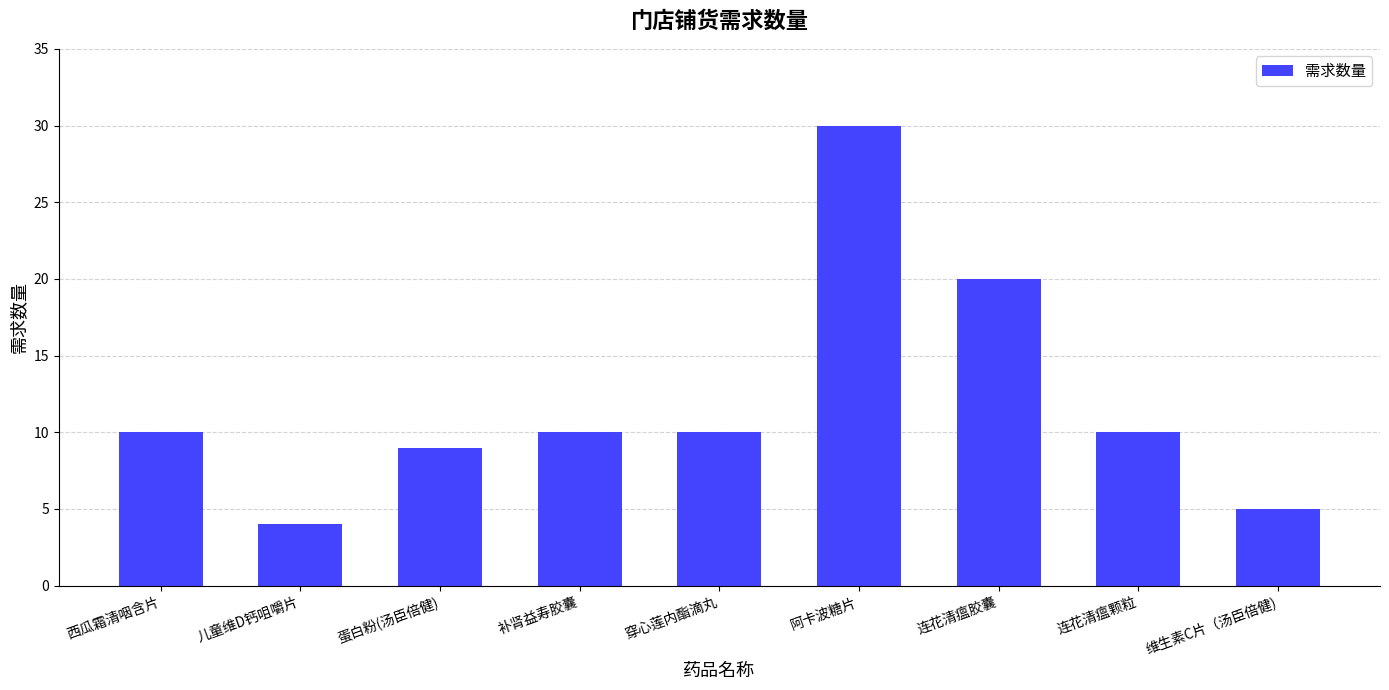

Approximately how many times larger is the value at 连花清瘟胶囊 compared to 阿卡波糖片?

0.7